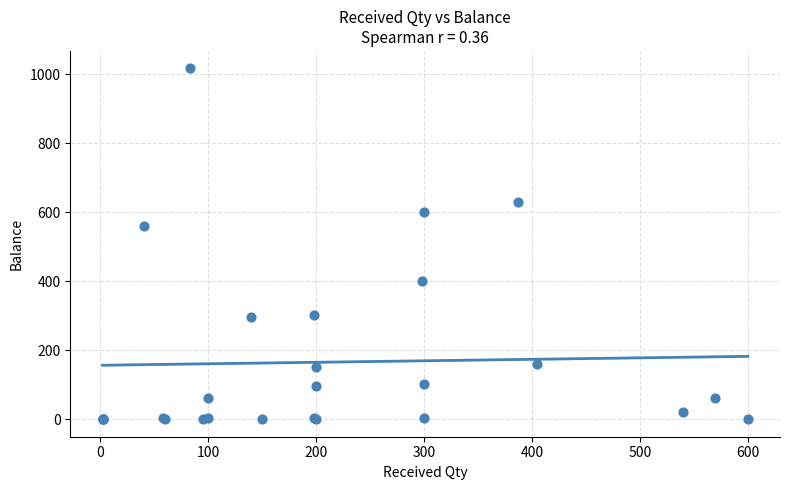

What Y value in the scatter plot is closest to 508?

560